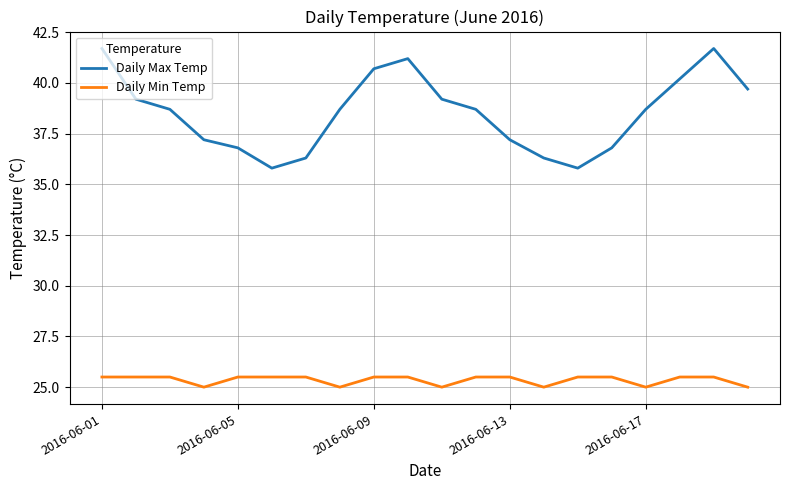

Reading left to right, extract all data points from this chart.

Daily Max Temp: 41.7	39.2	38.7	37.2	36.8	35.8	36.3	38.7	40.7	41.2	39.2	38.7	37.2	36.3	35.8	36.8	38.7	40.2	41.7	39.7
Daily Min Temp: 25.5	25.5	25.5	25.0	25.5	25.5	25.5	25.0	25.5	25.5	25.0	25.5	25.5	25.0	25.5	25.5	25.0	25.5	25.5	25.0